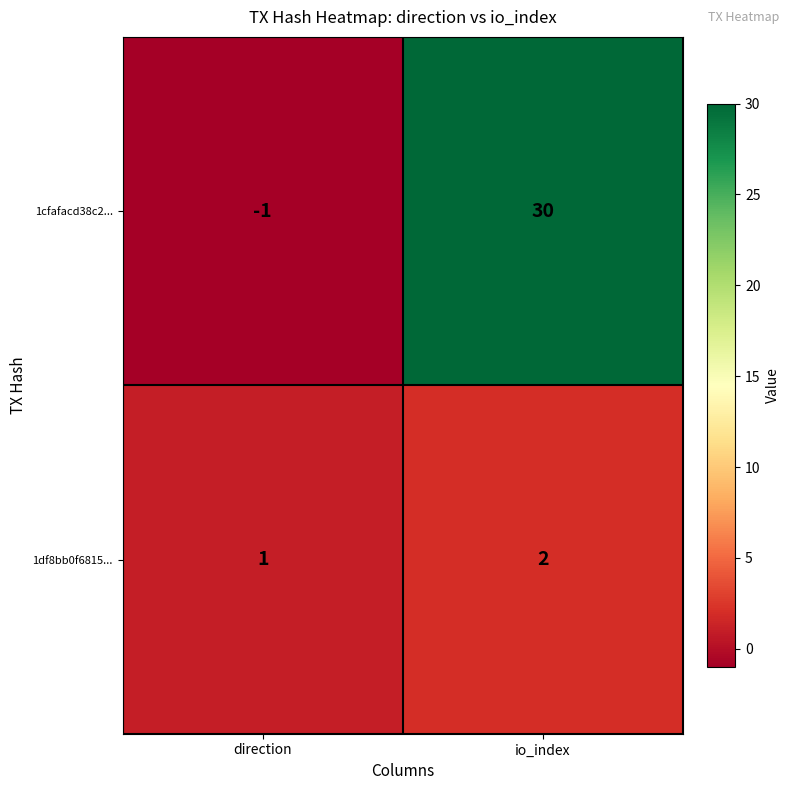

Reading left to right, what are all the values shown in this chart?

1cfafacd38c2...: -1	30
1df8bb0f6815...: 1	2